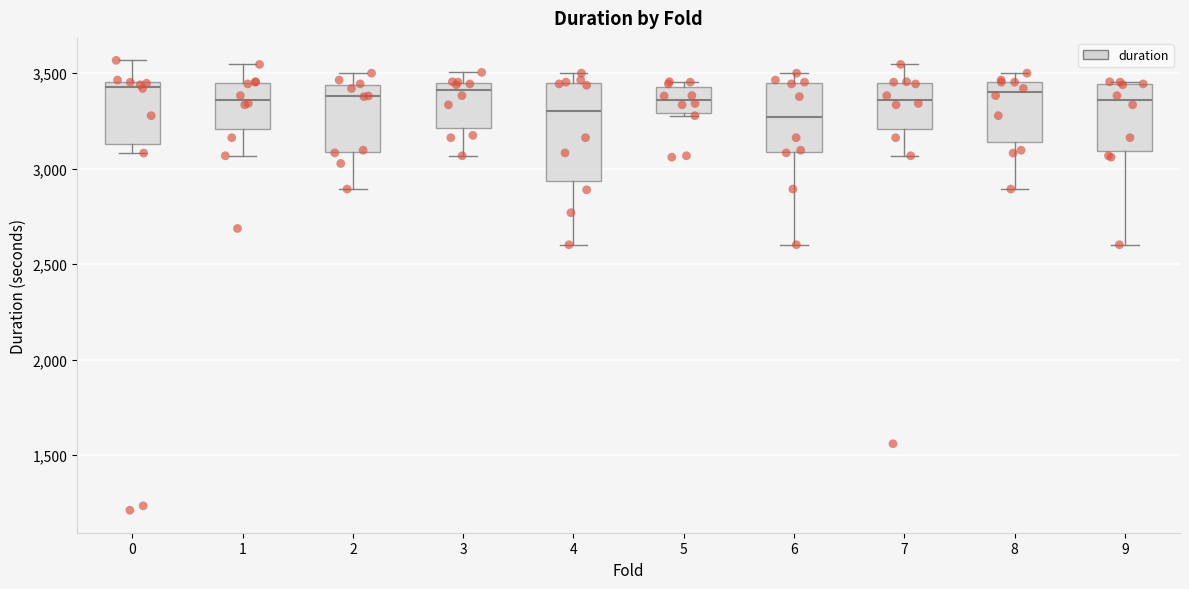

Where does the lower whisker of the box at x = 4 end on the y-axis? The values are not printed on the chart, so give them approximately, as read against the axis.

2600